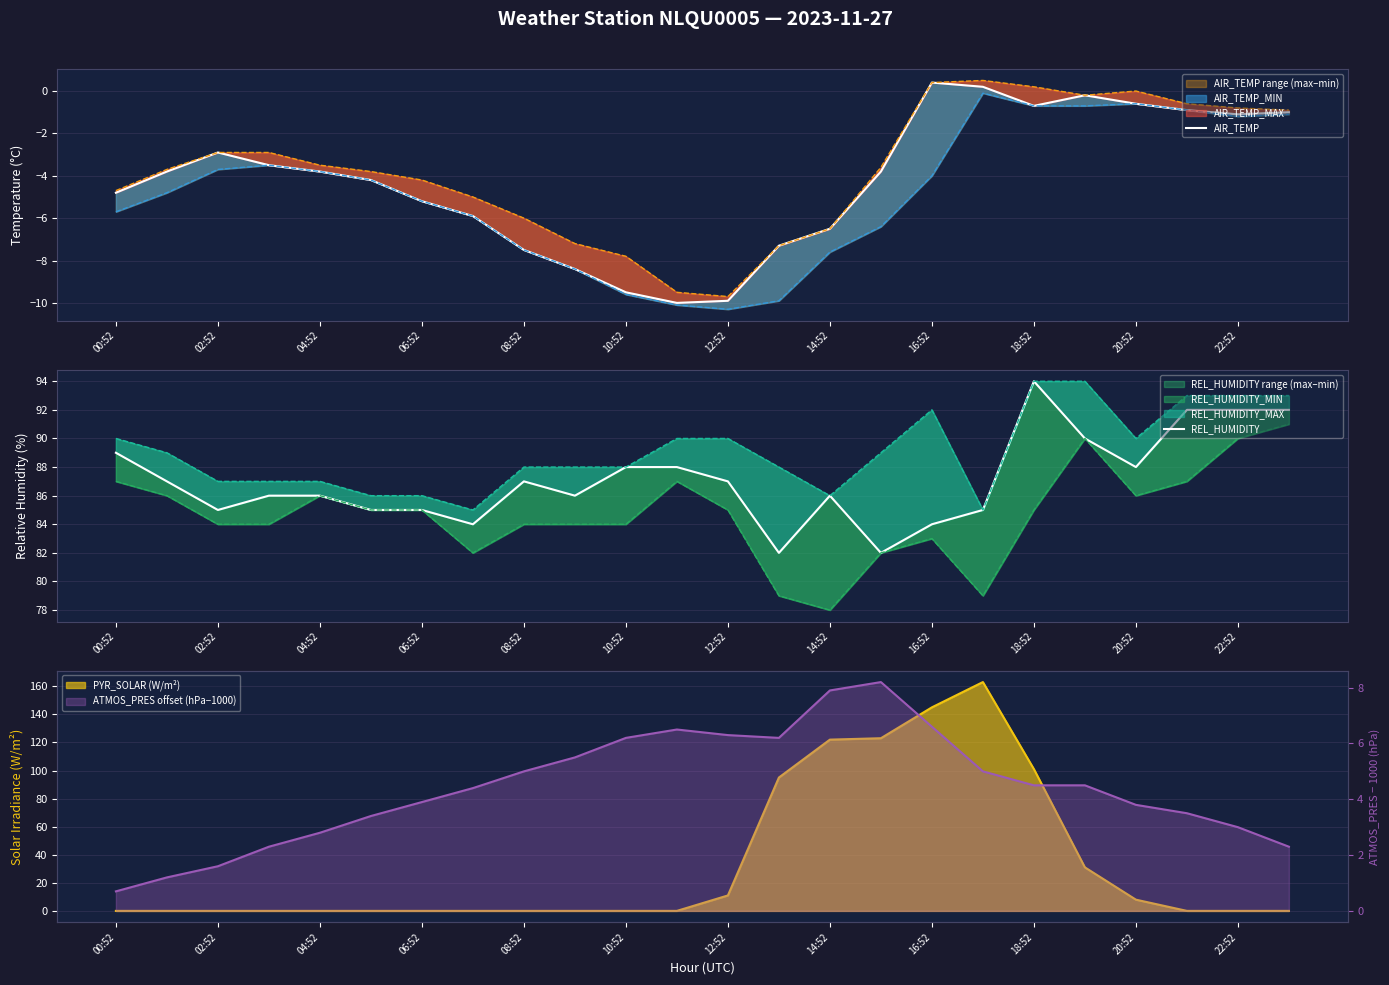

True or false: REL_HUMIDITY has a value of 29.4 at 10:52.

False